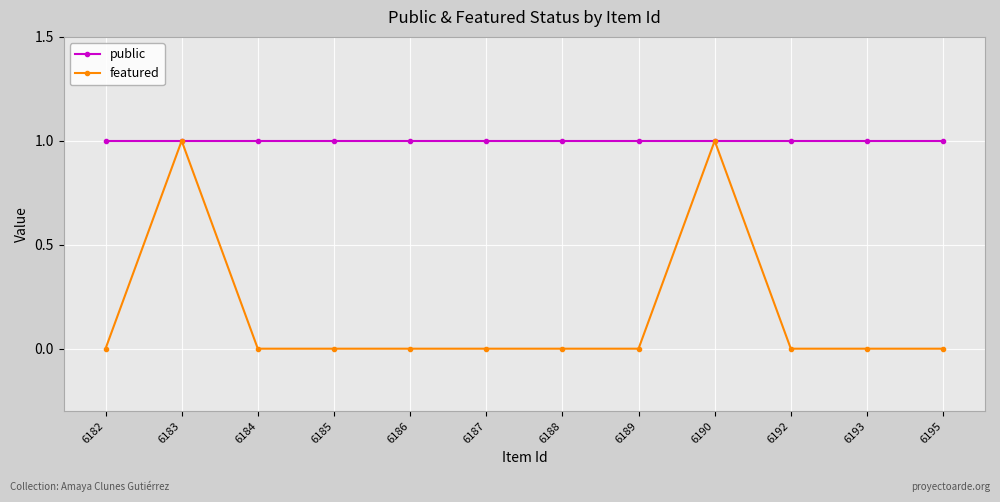

What is the average value of the public series?

1